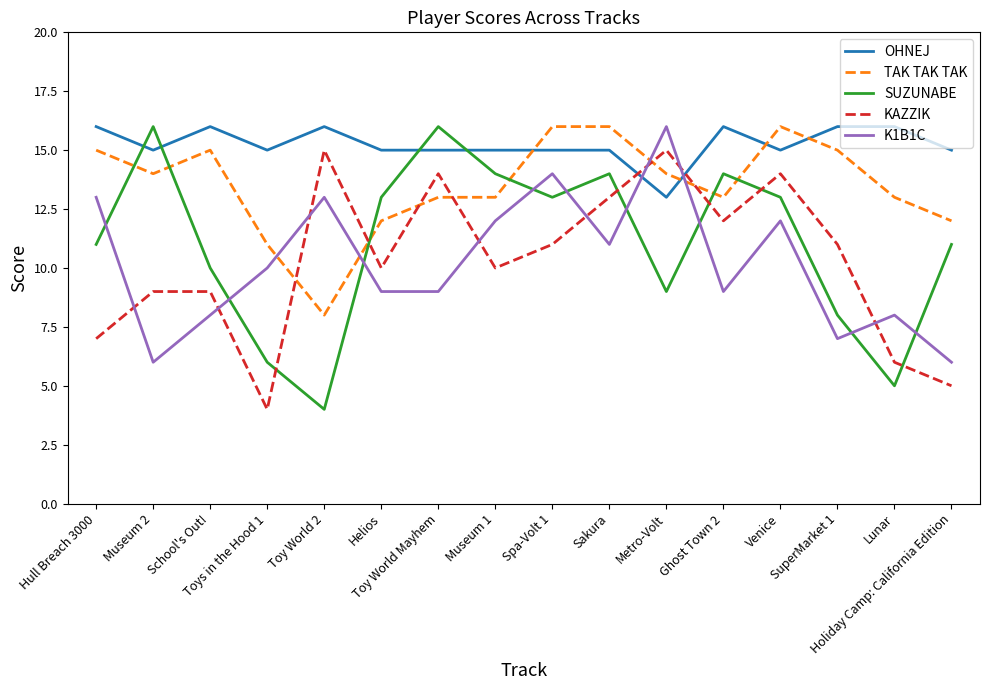

What is the maximum value shown in the chart?

16